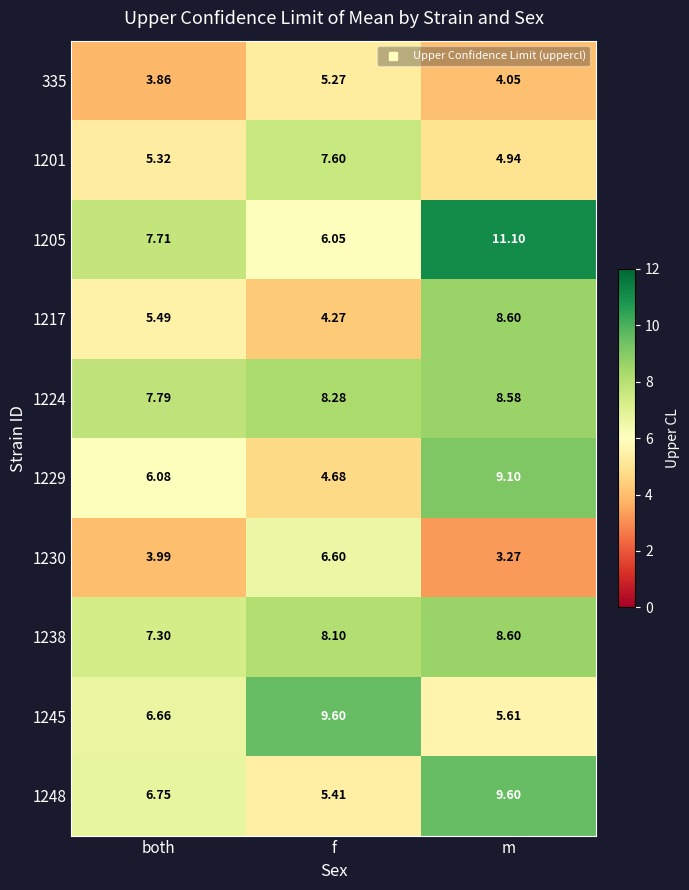

What is the total value across all series at m?

73.5